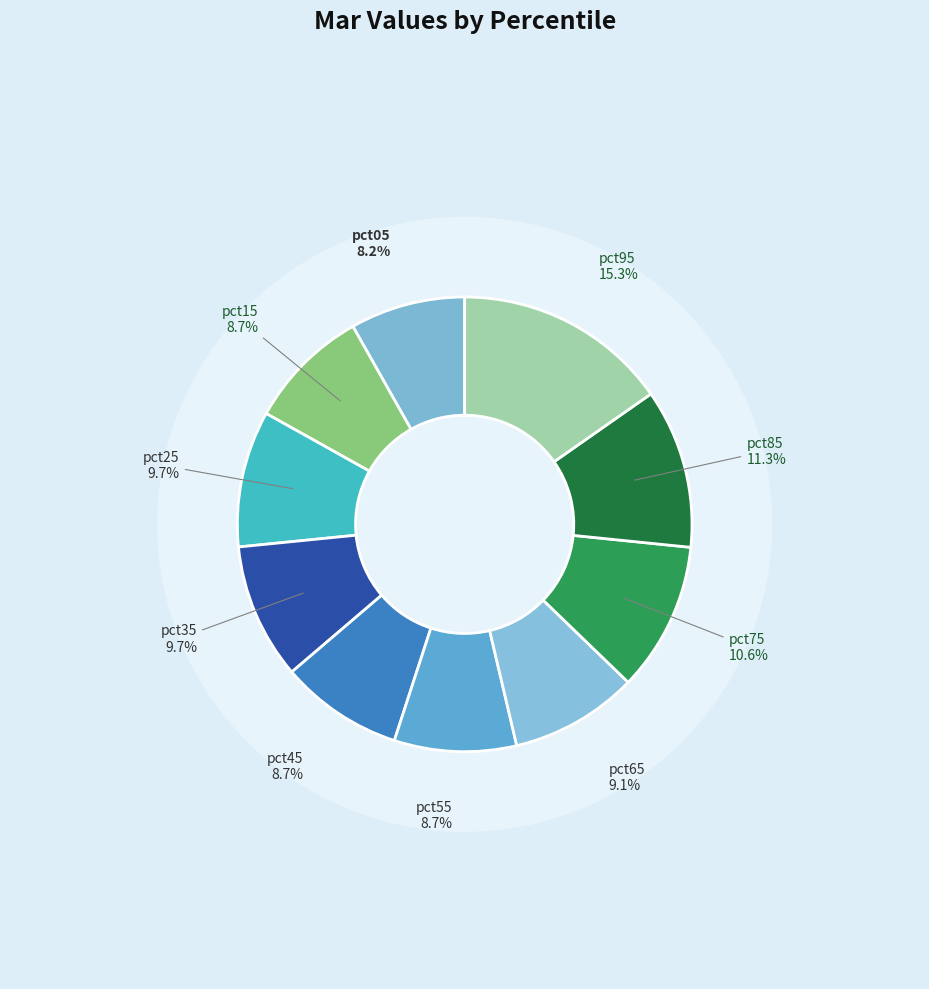

Is pct05 the majority of the pie?

No